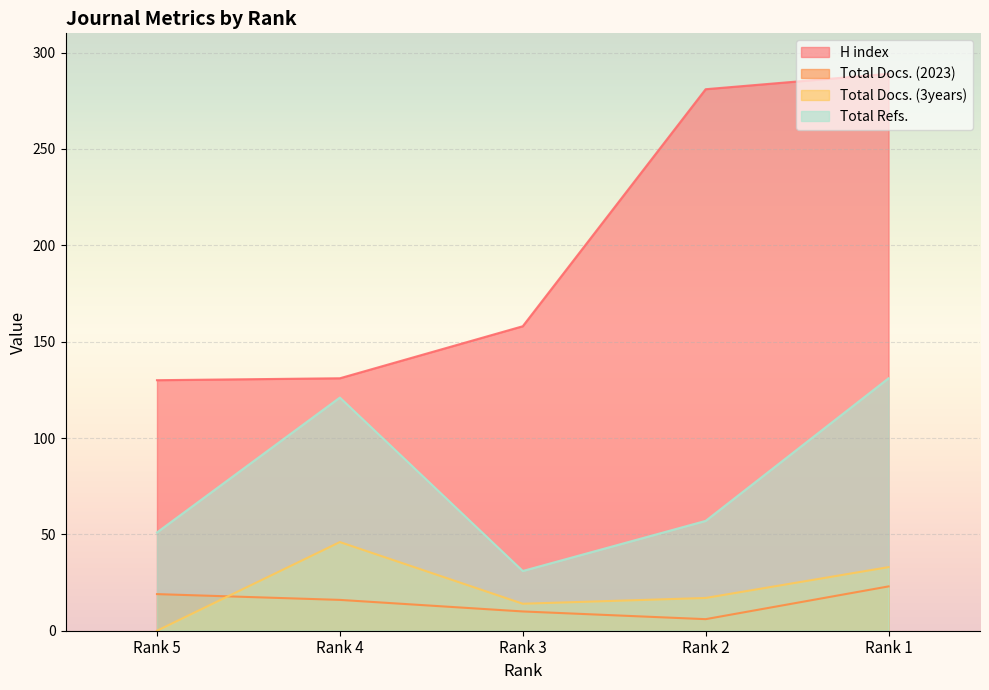

What is the sum of the Total Refs. values at Rank 2 and Rank 1?

188